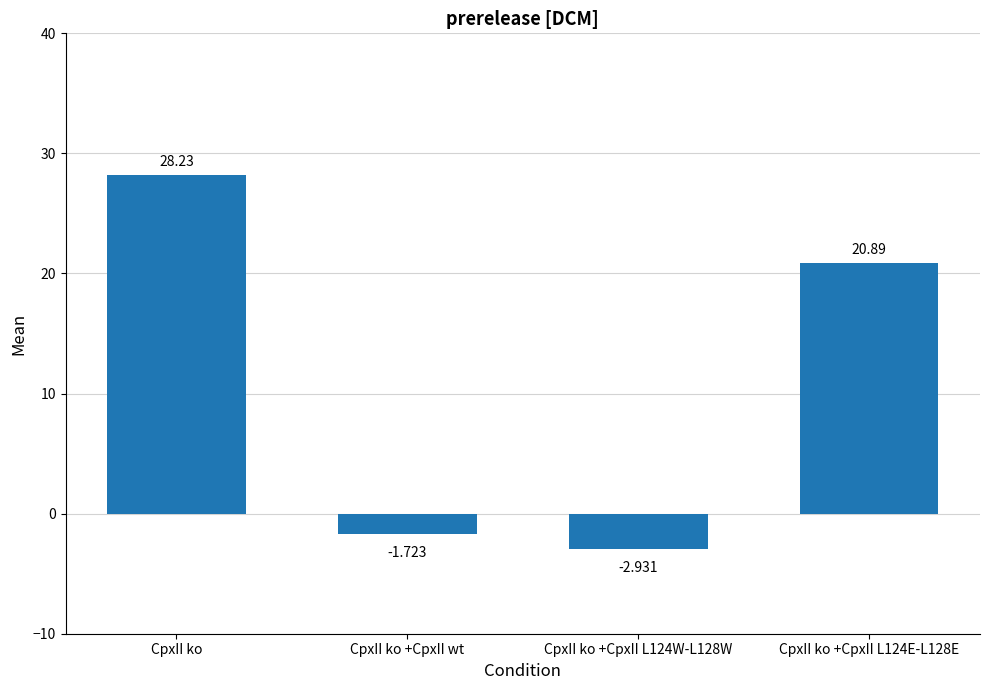

At which category does the chart reach its peak across all series?

CpxII ko